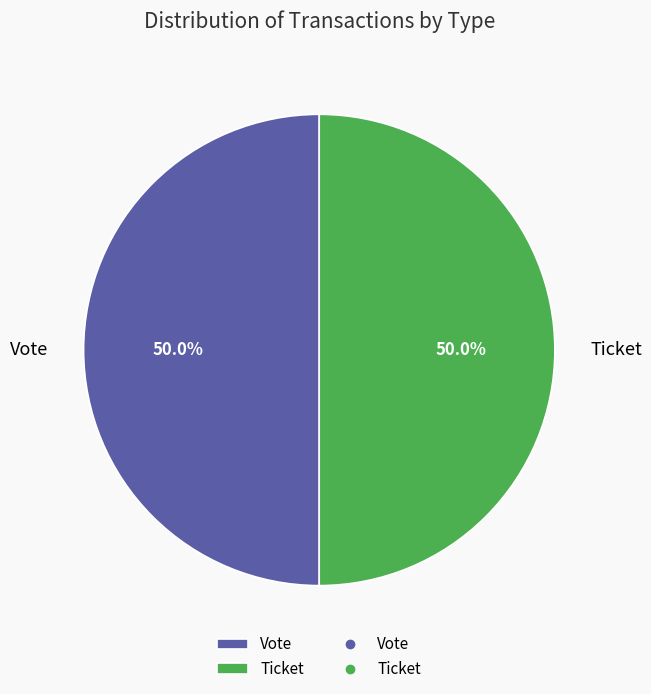

What percentage do Ticket and Vote together represent?

100.0%